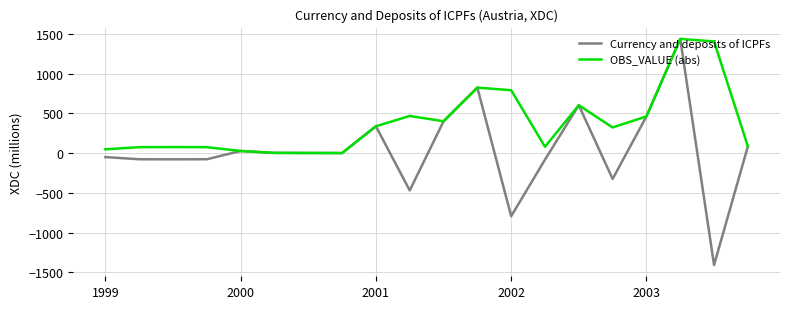

List the series in order of their overall mean, lowest first.

Currency and deposits of ICPFs, OBS_VALUE (abs)